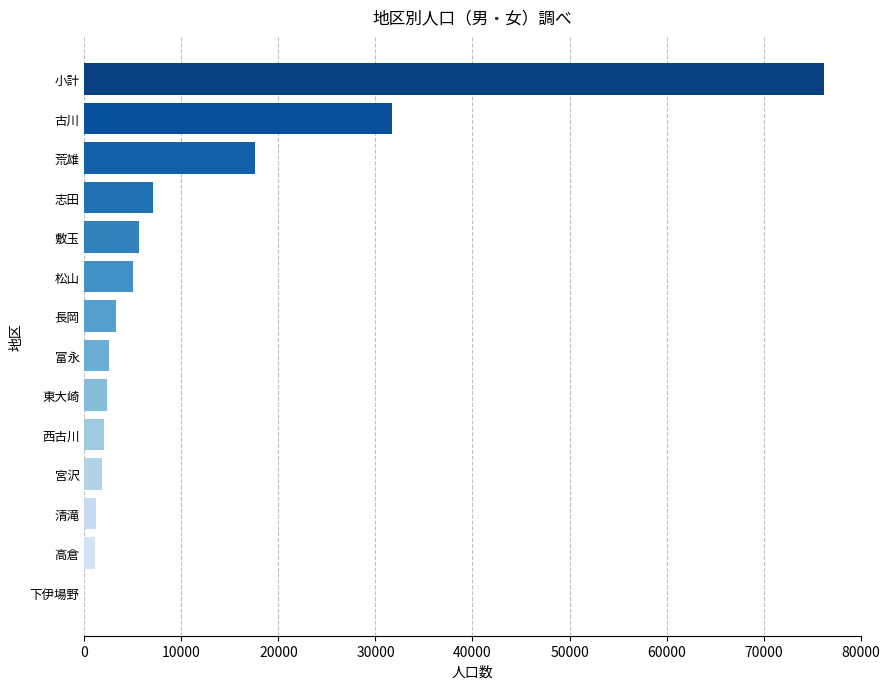

What position from the right is 志田?

4